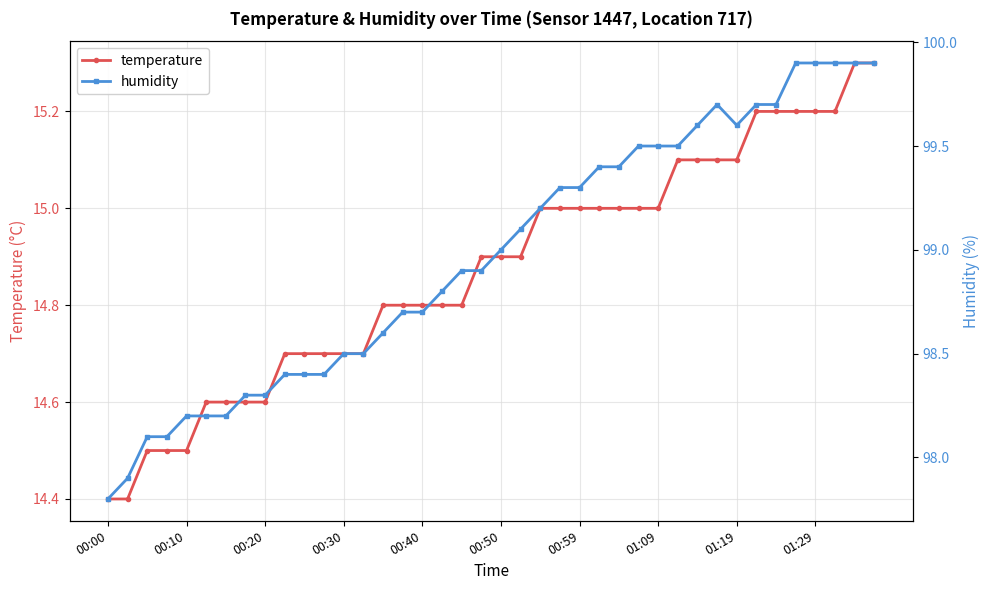

At which category is the sum across all series the highest?

38